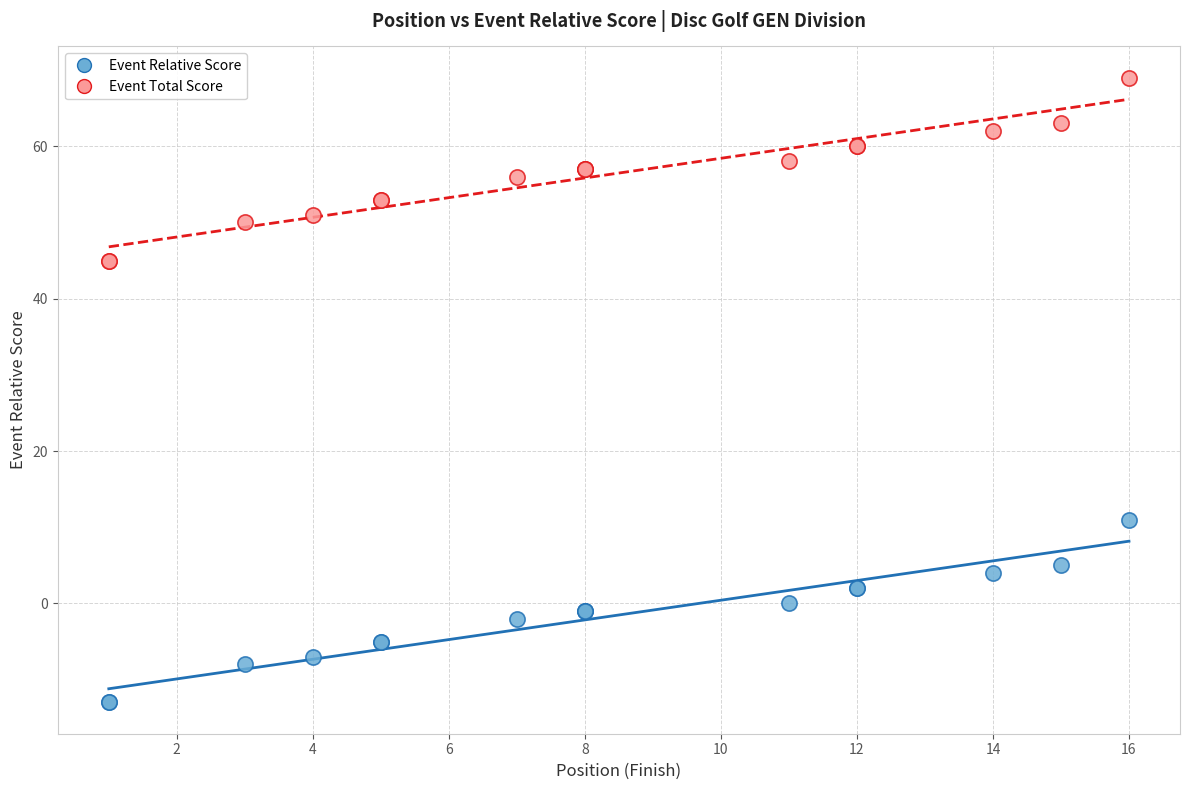

Which series contains the highest Y value?

Event Total Score